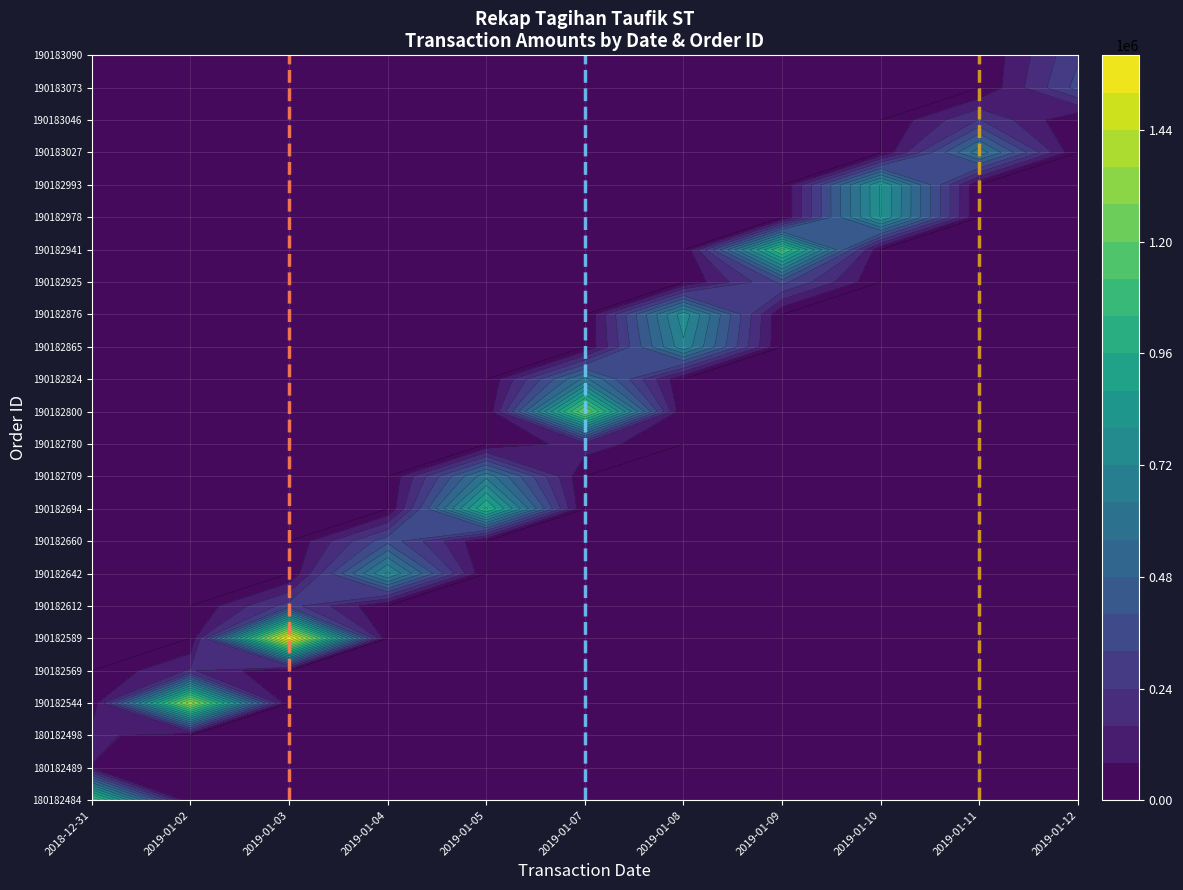

How many data points does each series have?

6